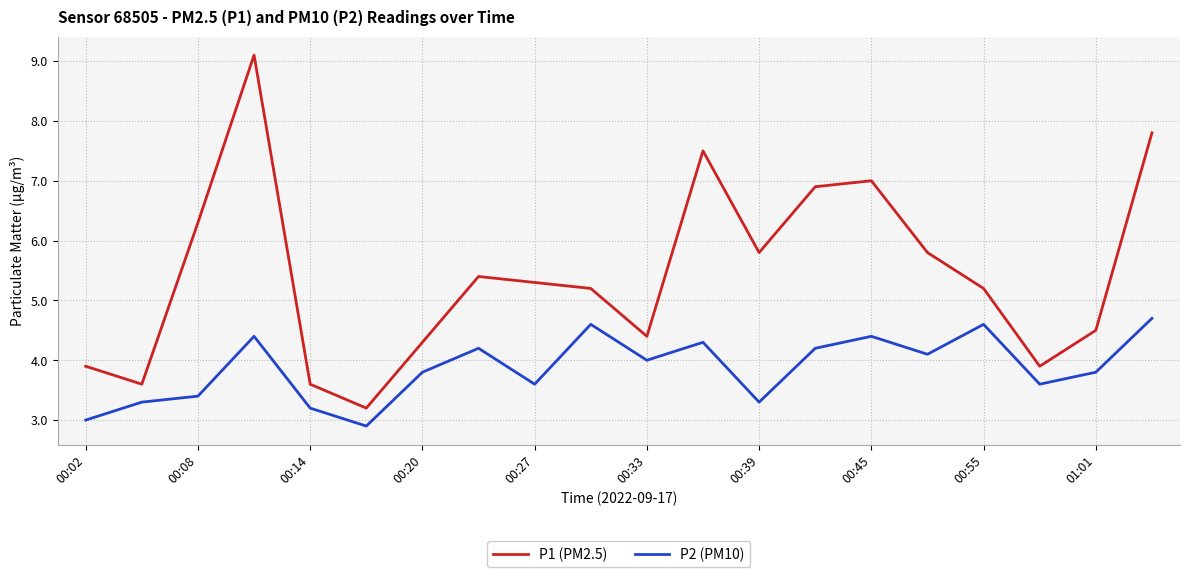

Which series has the widest spread of values?

P1 (PM2.5)